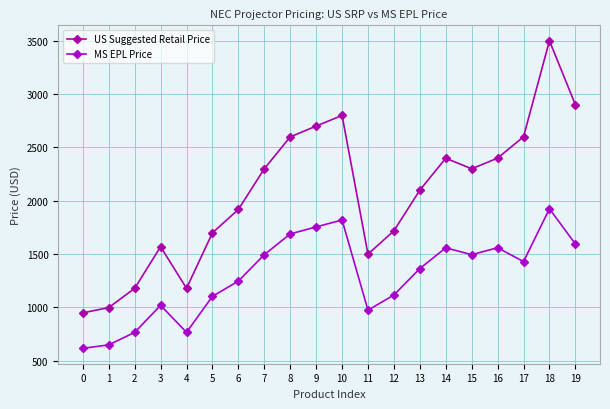

How many lines are shown in the chart?

2